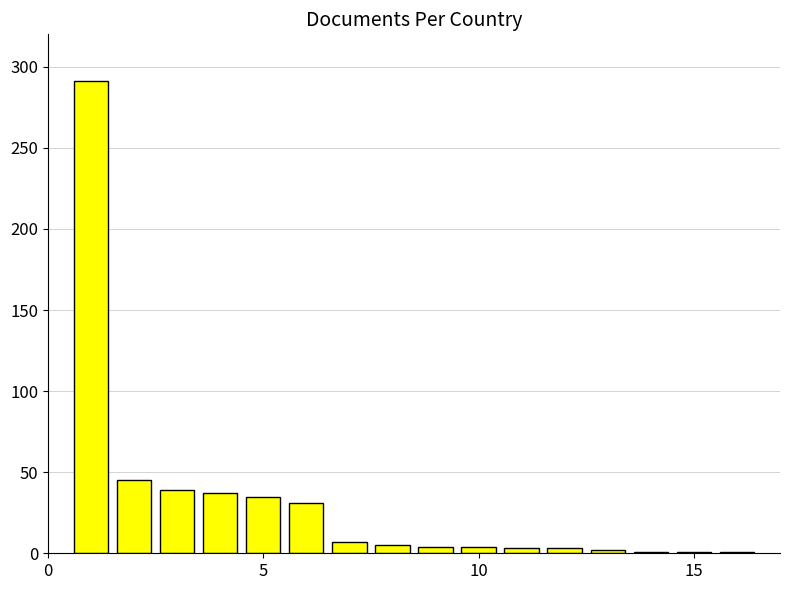

What is the difference between the maximum and minimum values?

290